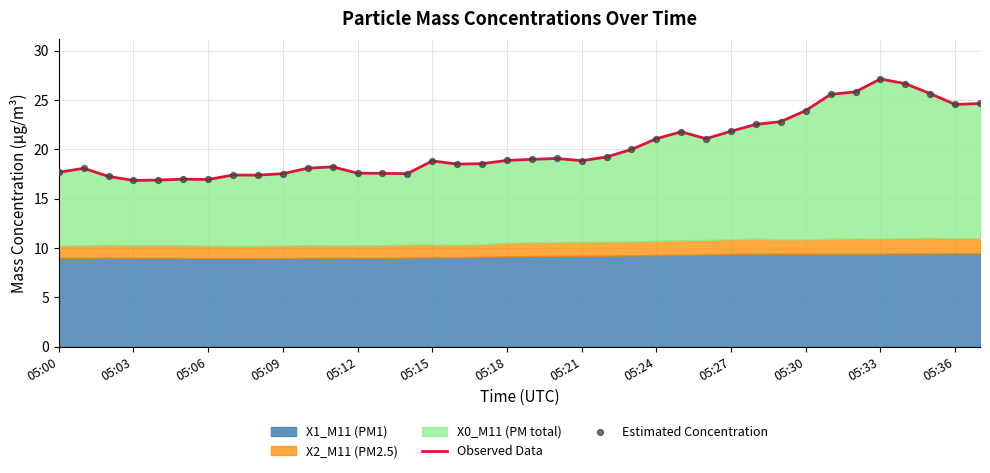

Which series contains the highest Y value?

Observed Data